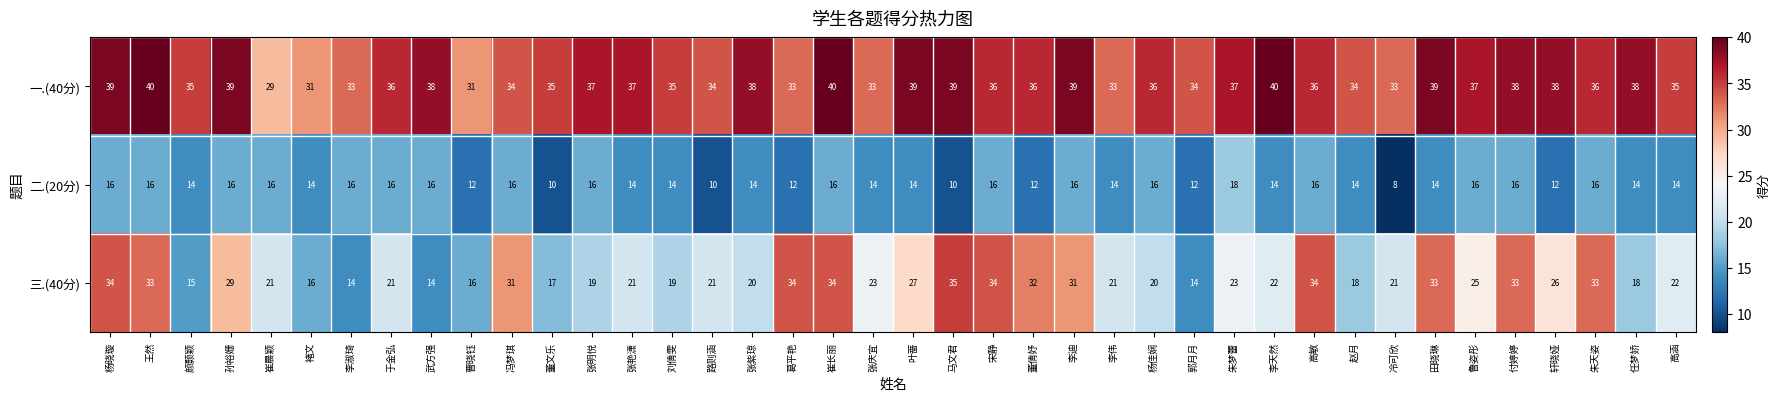

What is the total value across all series at 刘倩雯?

68